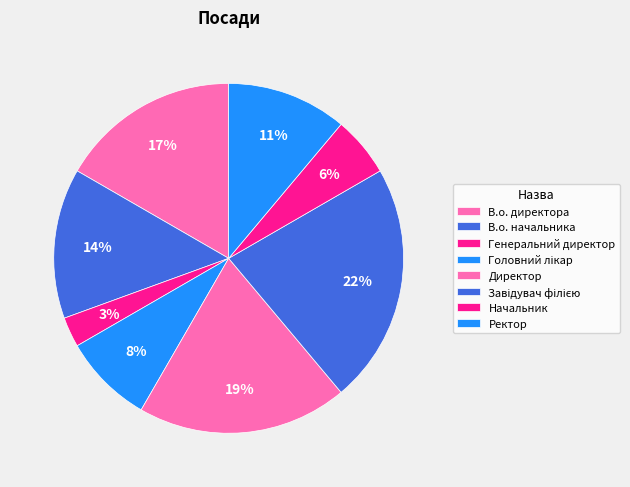

How many segments does this pie chart have?

8